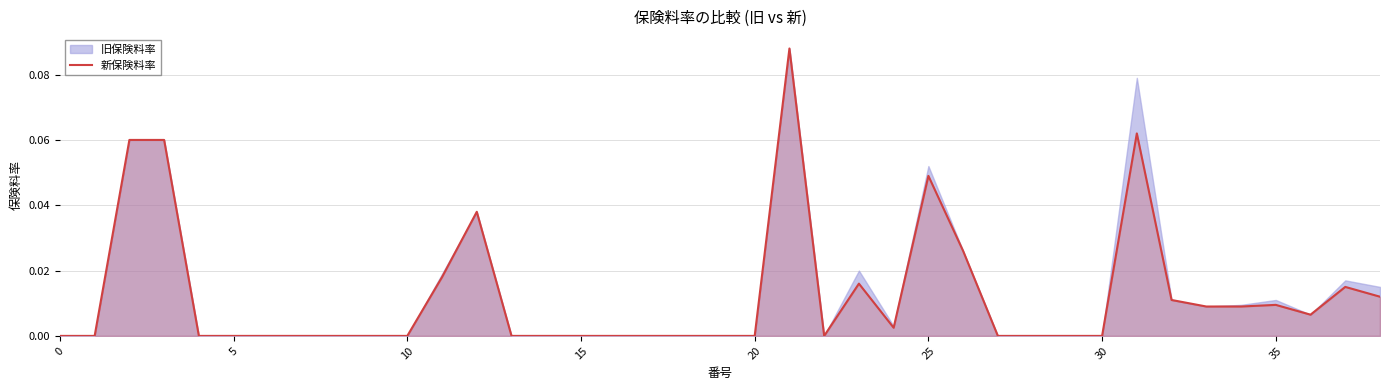

What is the label of the 29th point from the right?

10